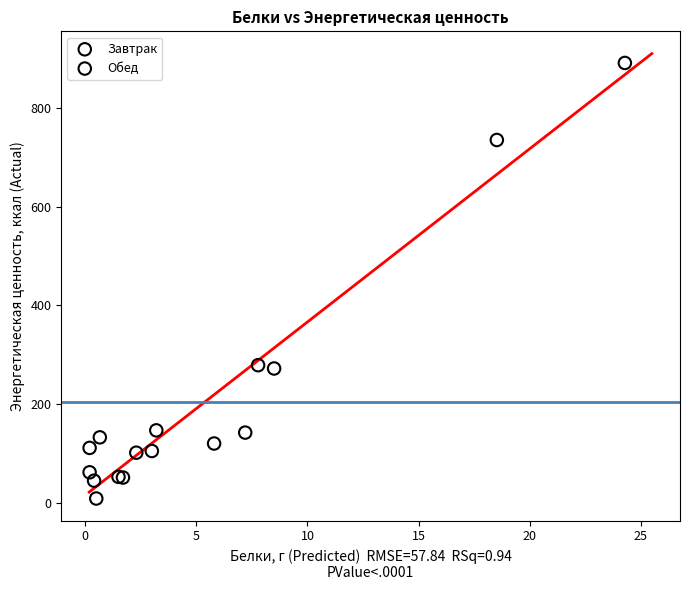

Which series has the widest spread of Y values?

Обед